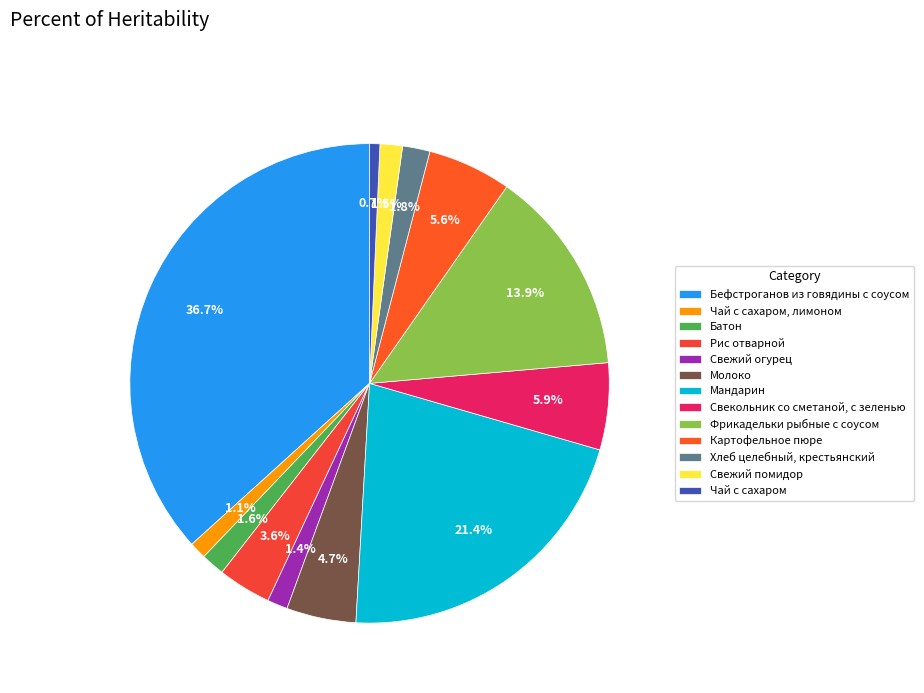

To the nearest percent, what is the combined percentage of Свежий огурец and Бефстроганов из говядины с соусом?

38%